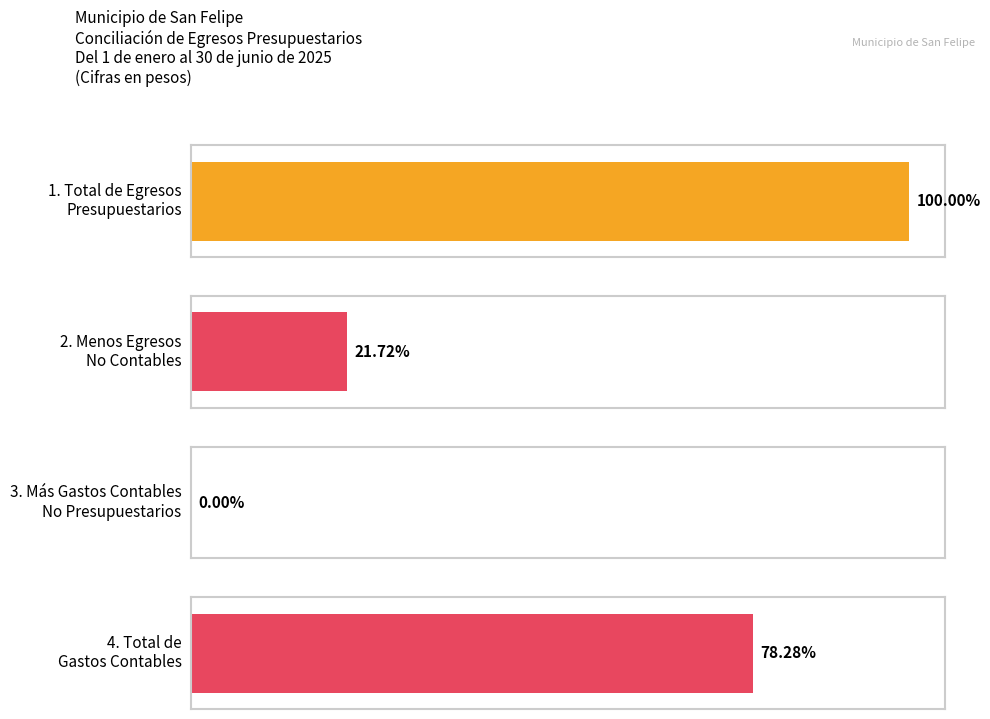

At which label does the data first exceed 121553210?

1. Total de Egresos
Presupuestarios